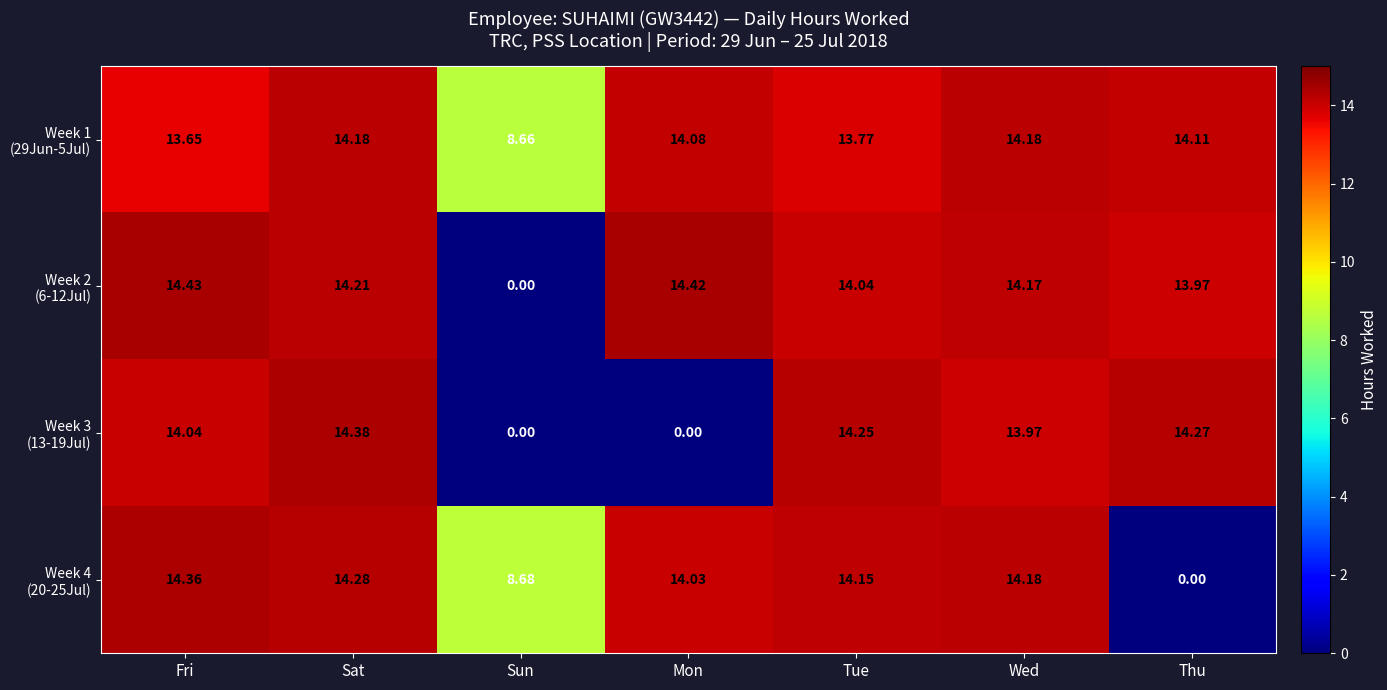

At which category is the sum across all series the highest?

Sat